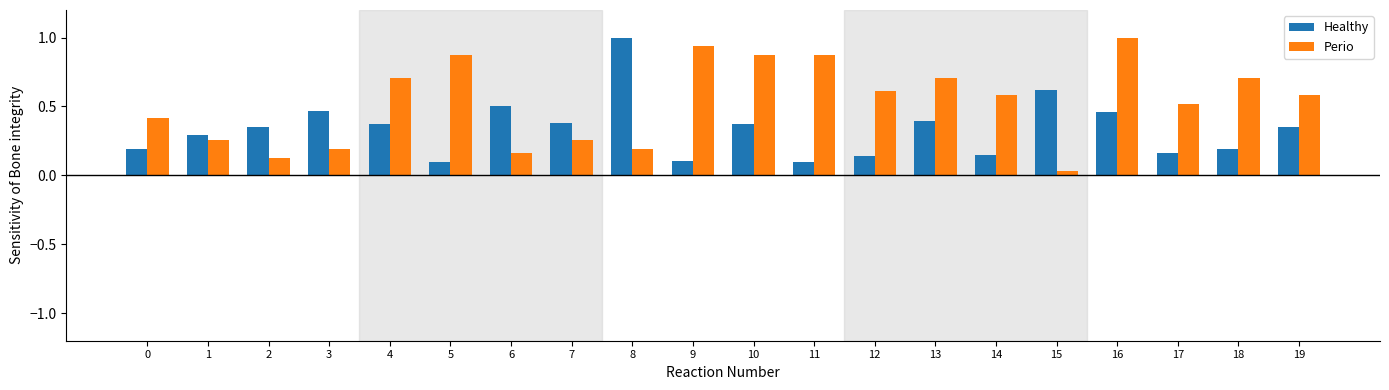

Rank the series by their average value, from highest to lowest.

Perio, Healthy